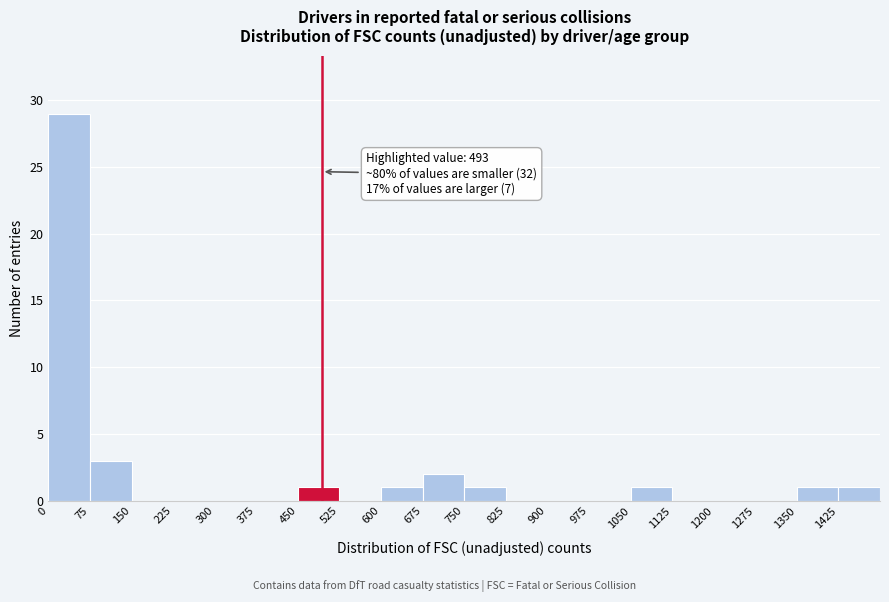

Over which range of the x-axis is the bar tallest?

0 to 75